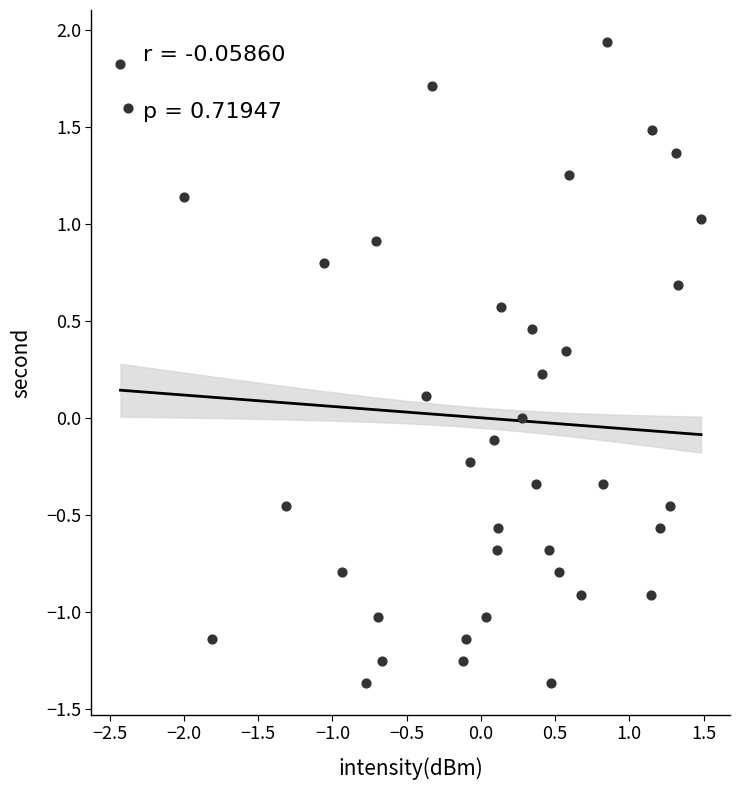

What is the range of X values (max minus min)?

3.9